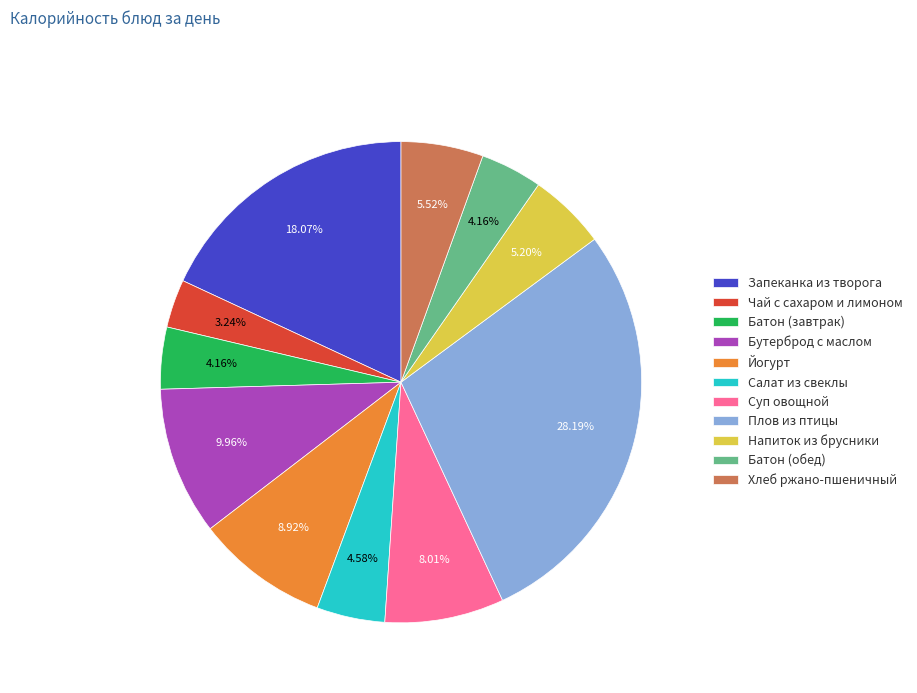

Is it true that Хлеб ржано-пшеничный is 1% of the pie?

False